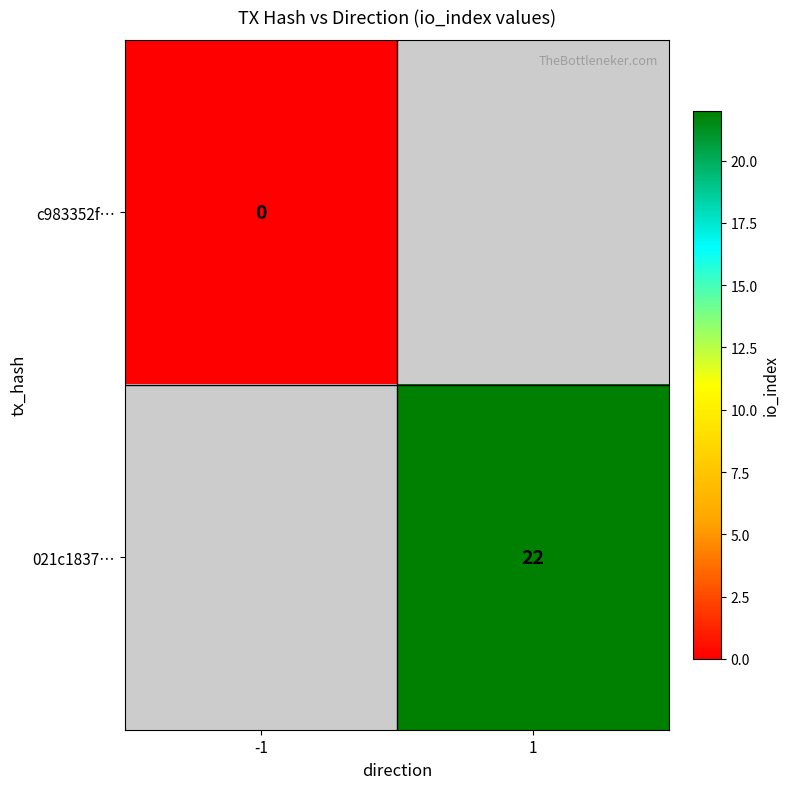

Is it true that 021c1837… equals 22 at 1?

True